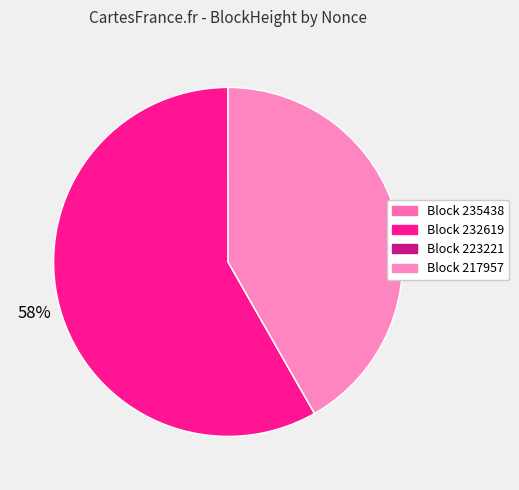

To the nearest percent, what is the average slice percentage?

25%